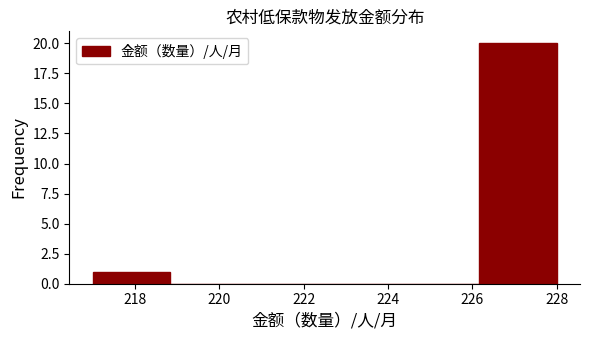

Which range on the x-axis has the tallest bar?

226.2 to 228.0